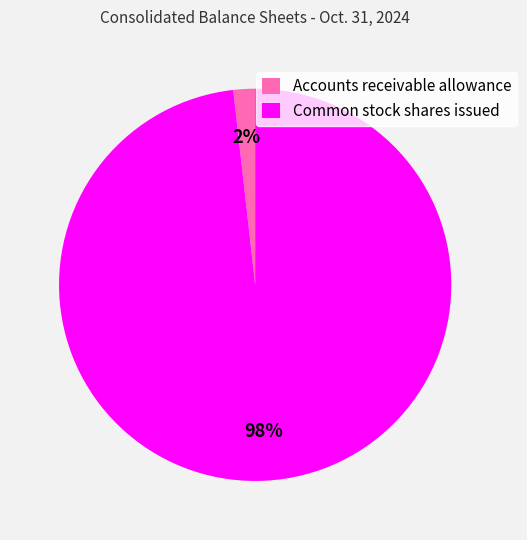

To the nearest percent, what is the combined percentage of Accounts receivable allowance and Common stock shares issued?

100%